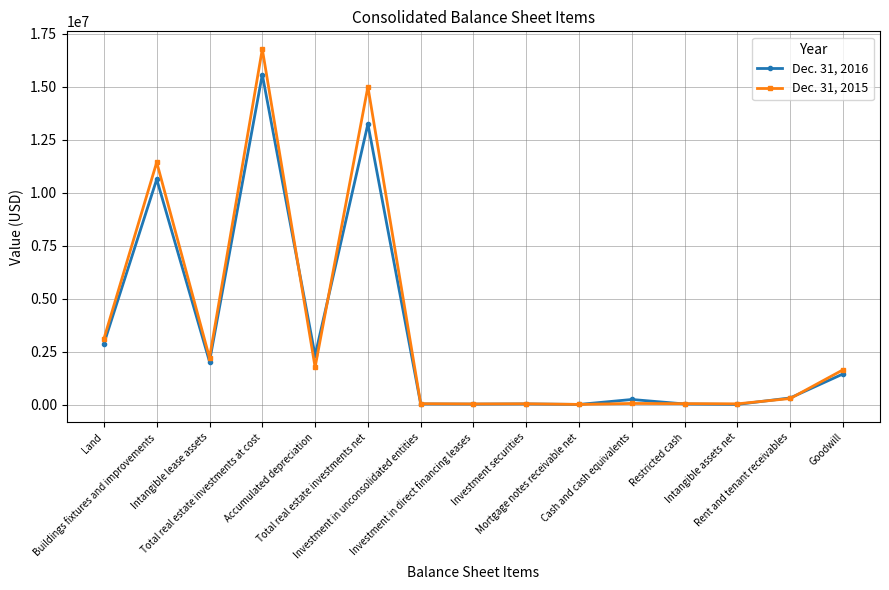

What is the maximum value shown in the chart?

16784721